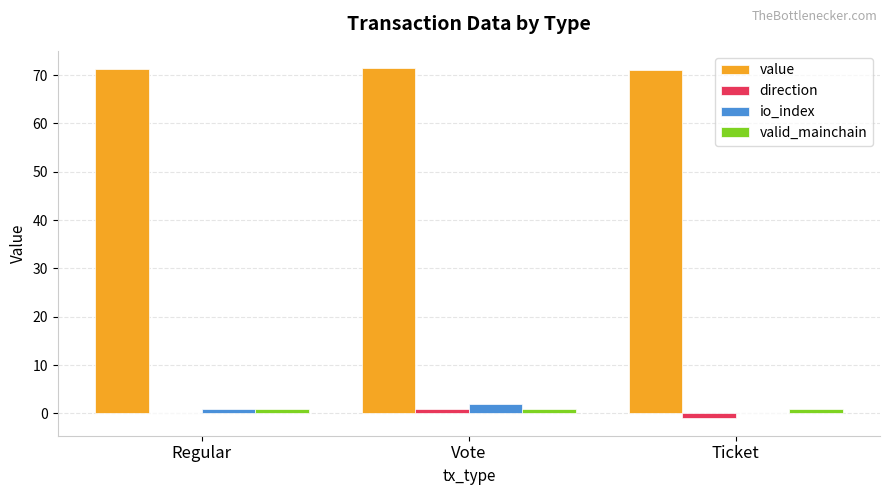

Which series has the largest total across all categories?

value